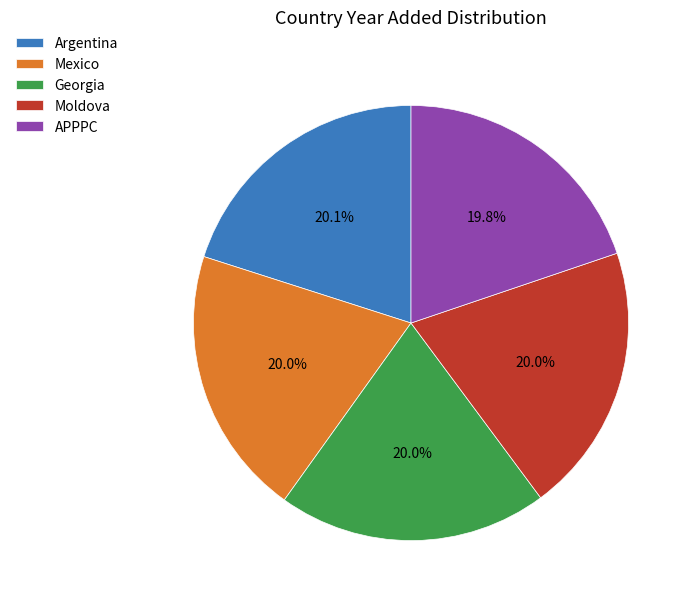

What percentage is the Georgia slice, to the nearest percent?

20%